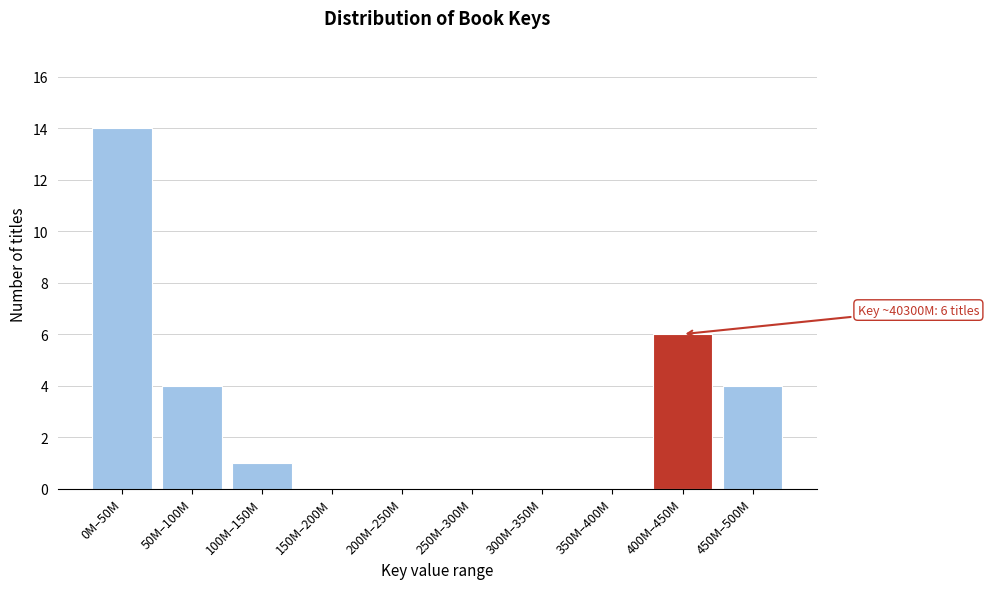

Reading left to right, transcribe all the data shown in this chart.

0M–50M=14	50M–100M=4	100M–150M=1	150M–200M=0	200M–250M=0	250M–300M=0	300M–350M=0	350M–400M=0	400M–450M=6	450M–500M=4